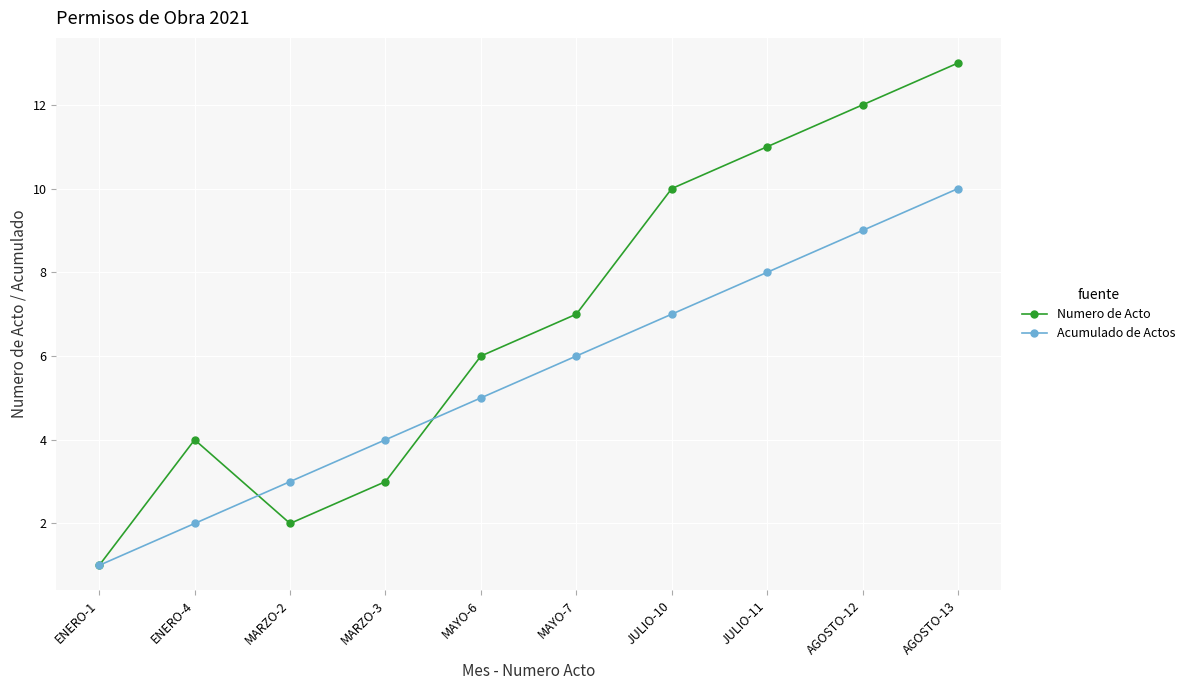

Reading left to right, what are all the values shown in this chart?

Numero de Acto: 1	4	2	3	6	7	10	11	12	13
Acumulado de Actos: 1	2	3	4	5	6	7	8	9	10